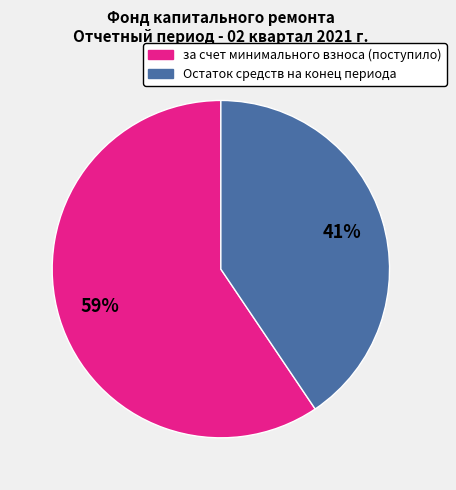

To the nearest percent, what is the average slice percentage?

50%